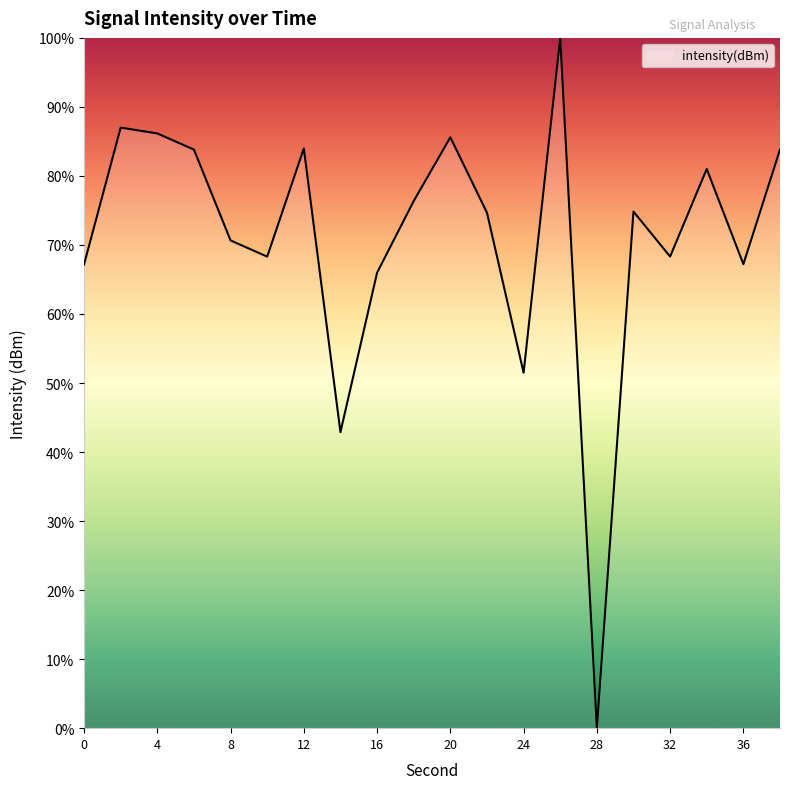

What is the maximum value shown in the chart?

100.0